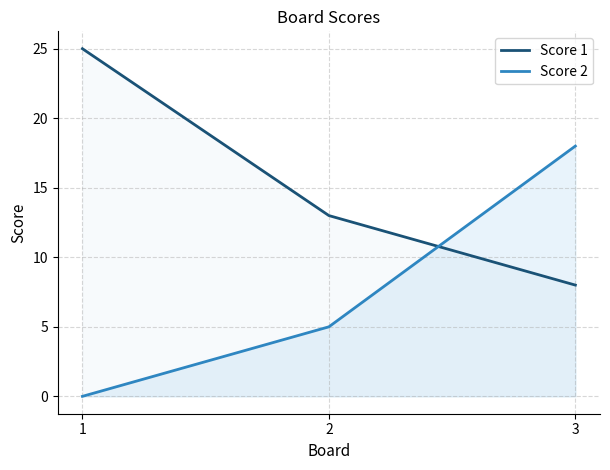

Which category has the highest value in the Score 2 series?

3